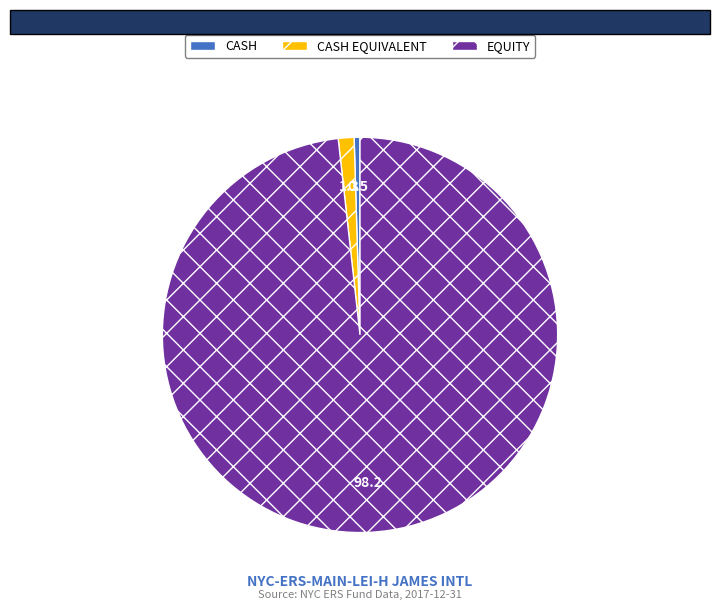

The EQUITY slice represents 98% of the pie. True or false?

True